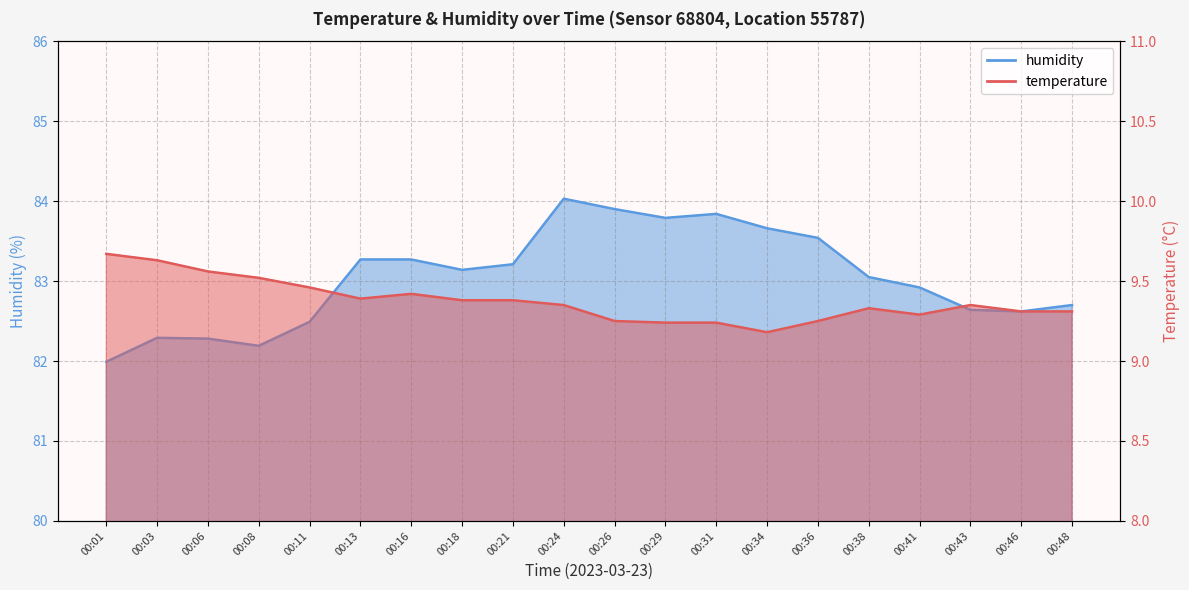

Between 00:06 and 00:43, which is larger?

00:06